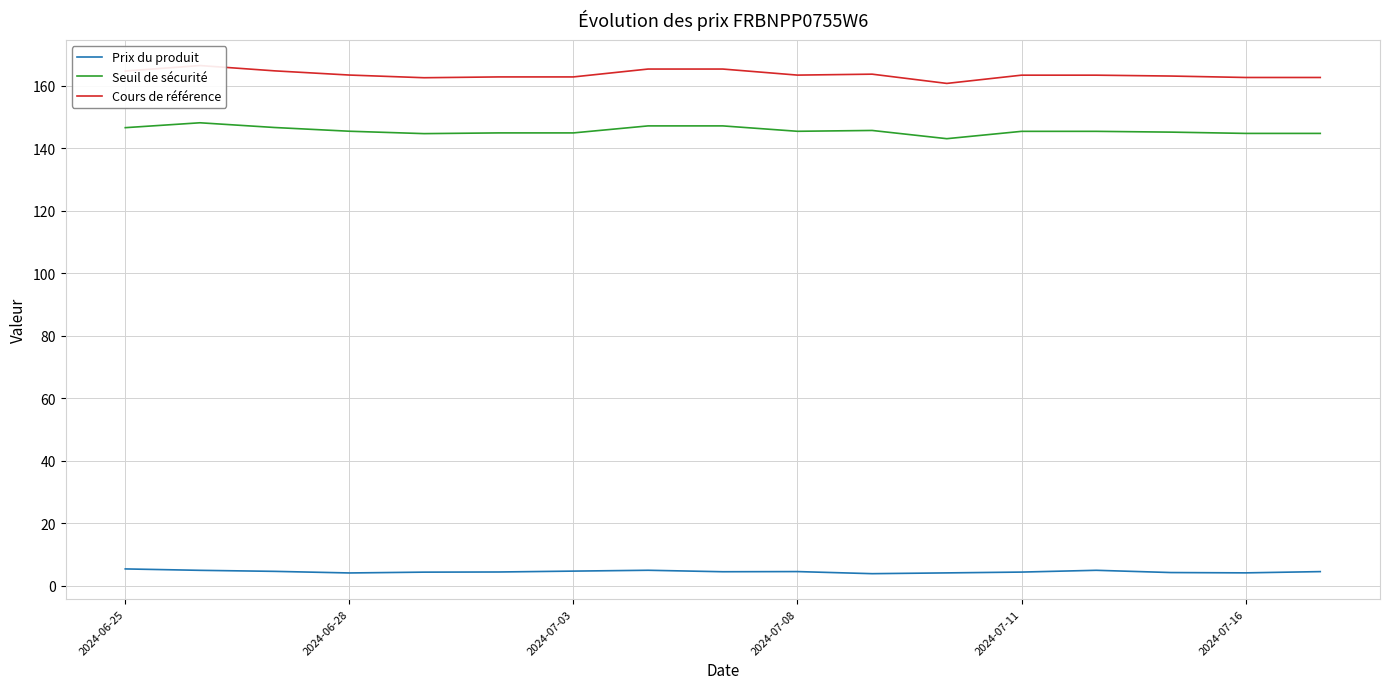

The Seuil de sécurité series shows 225.8 at 2024-07-16. True or false?

False